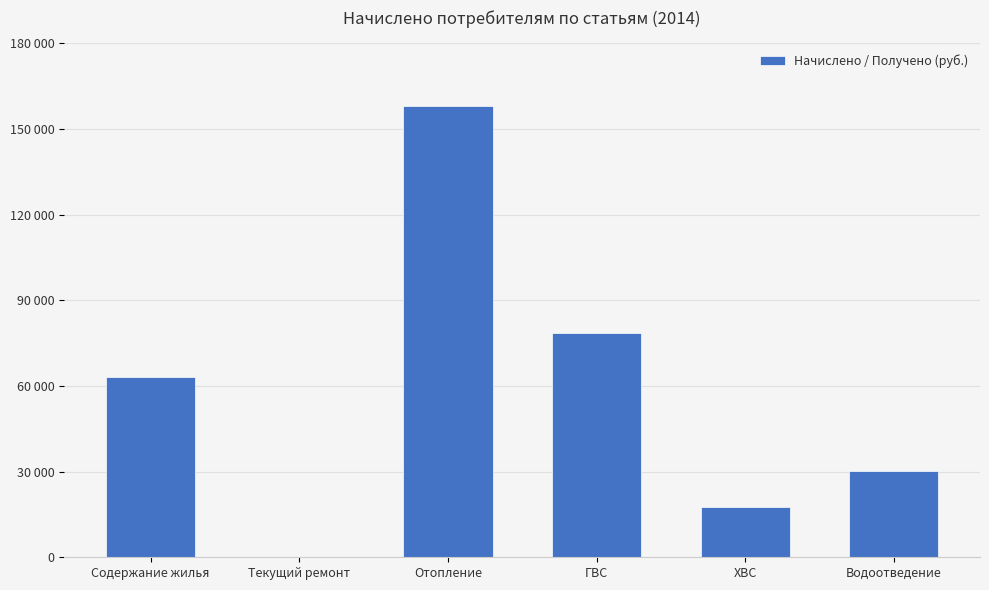

What is the label of the 2nd bar from the left?

Текущий ремонт